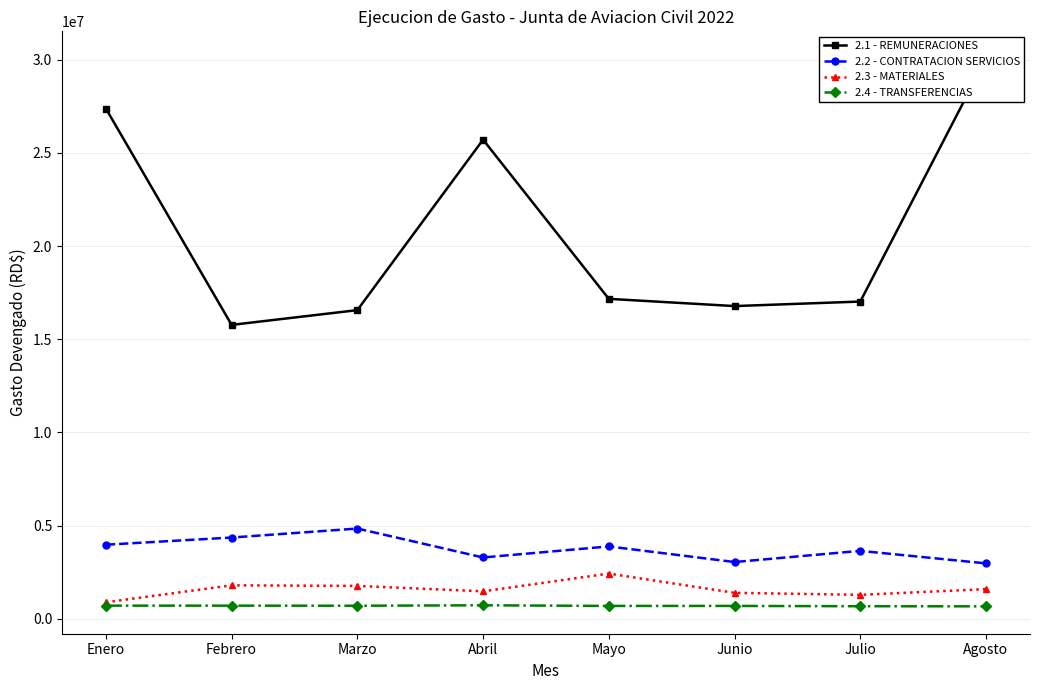

What is the value of the 2.1 - REMUNERACIONES point at the 7th from the left?

17020173.2